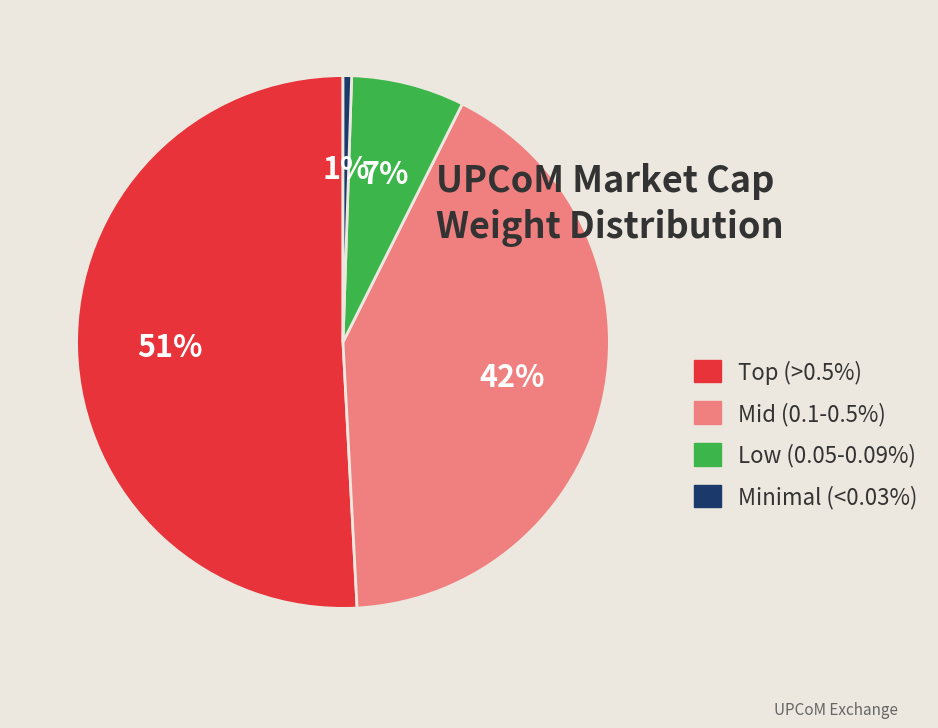

Is there a majority slice in this chart?

Yes